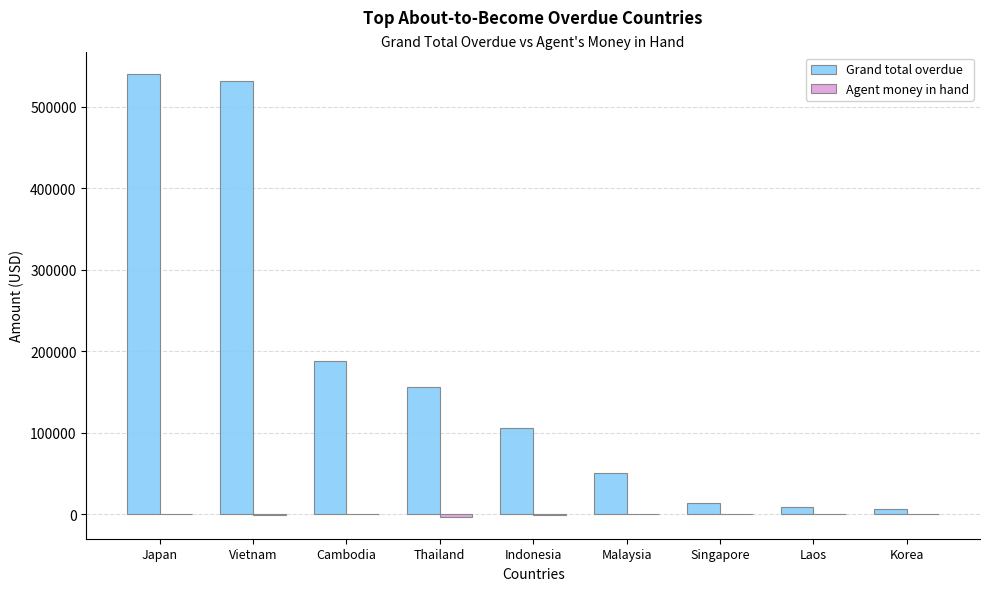

Which series has the largest total across all categories?

Grand total overdue